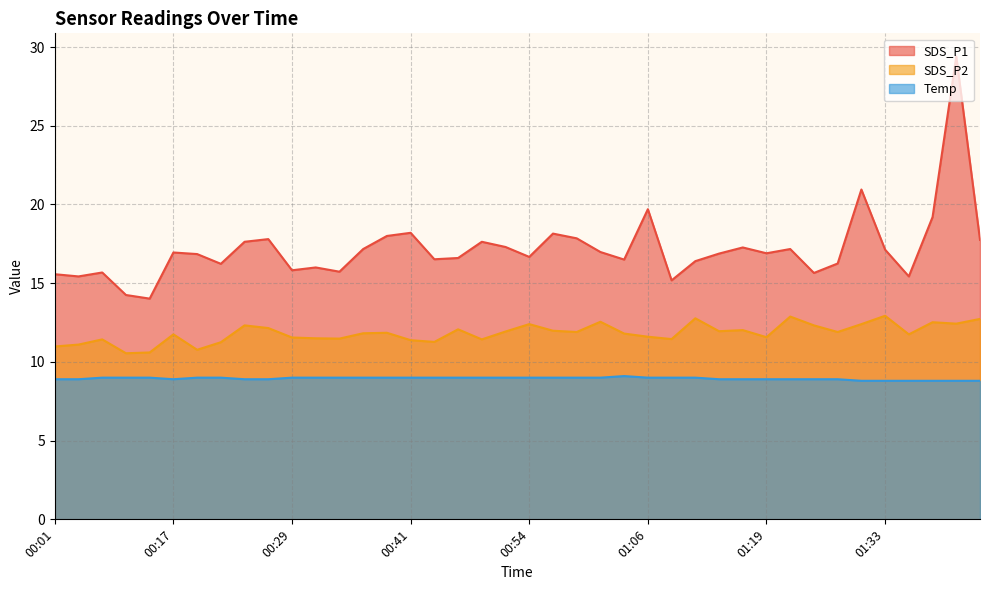

What is the label of the 13th point from the left?

00:34